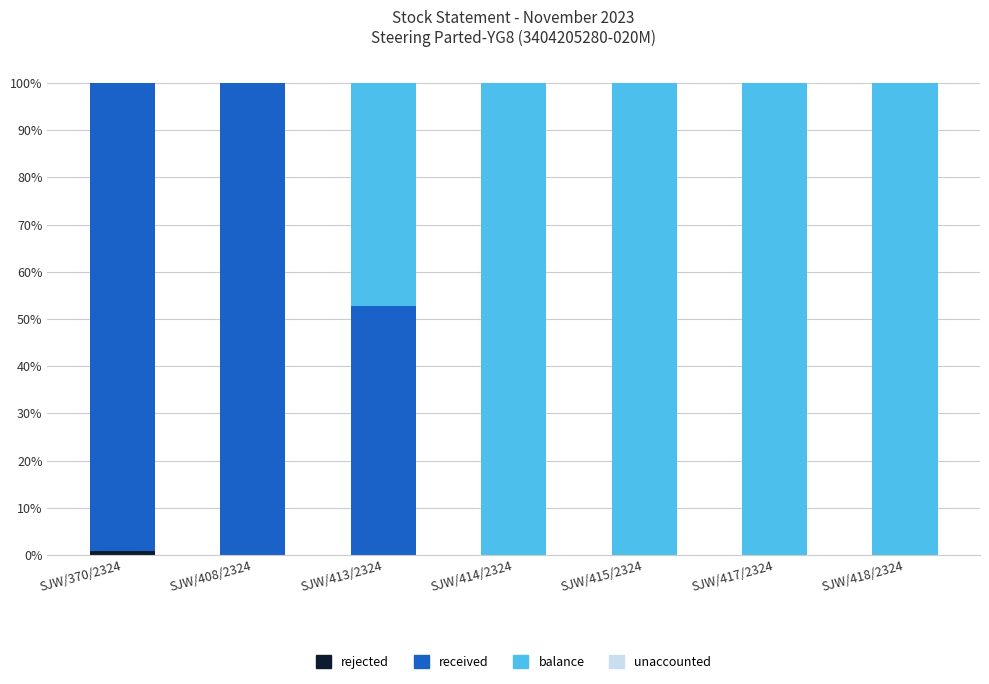

What is the total value across all series at SJW/415/2324?

100.0